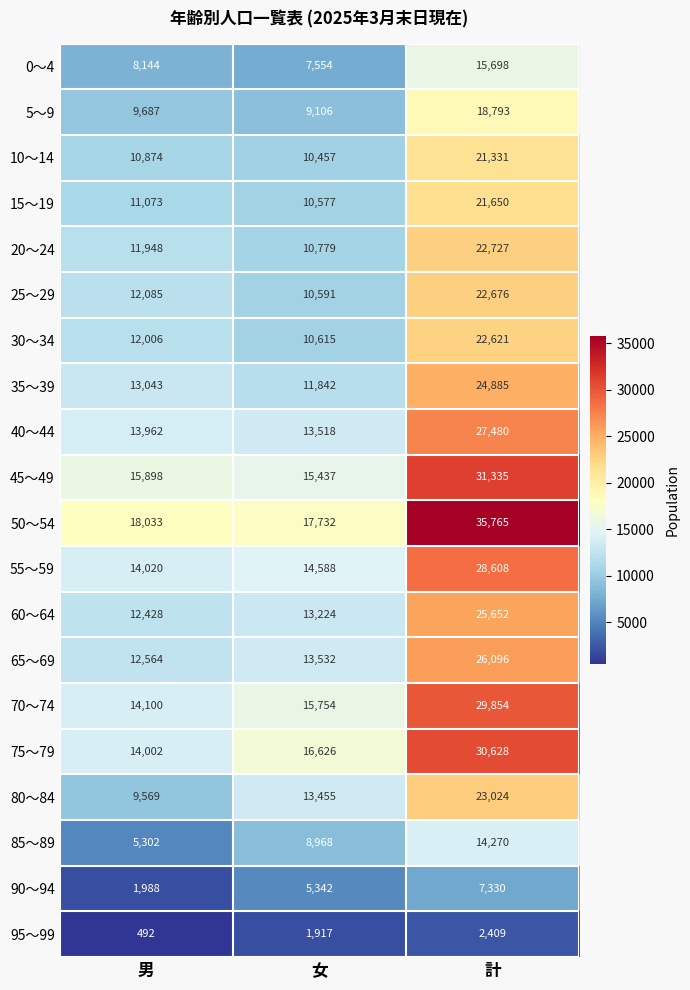

Which series has the largest total across all categories?

50～54